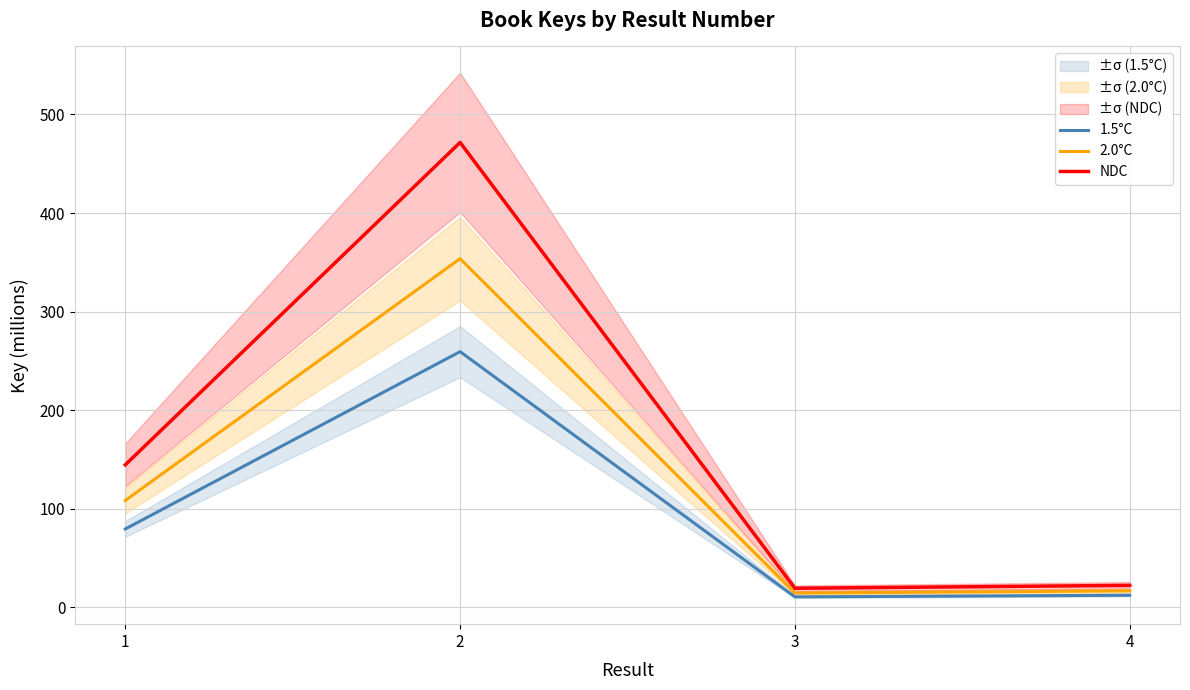

How many data points in NDC are above 144?

2